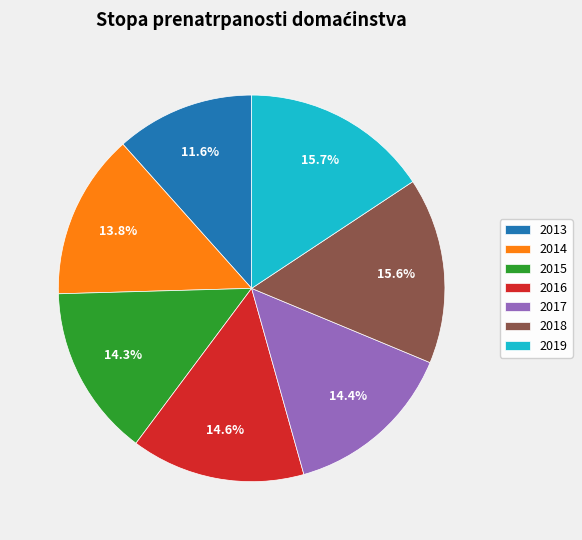

True or false: 2014 accounts for 4% of the total.

False